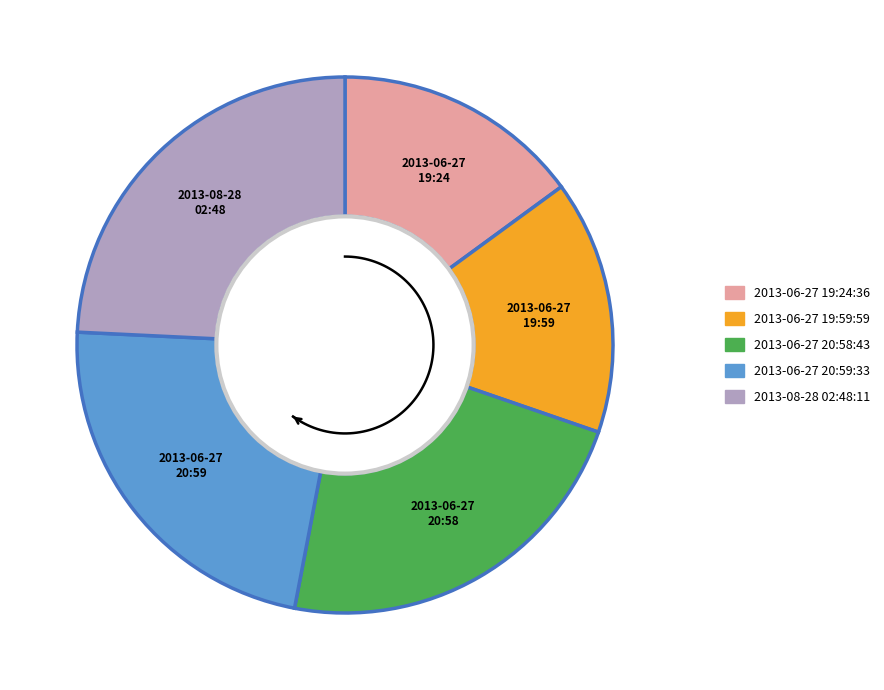

To the nearest percent, what is the difference between the largest and smallest slice percentages?

9%